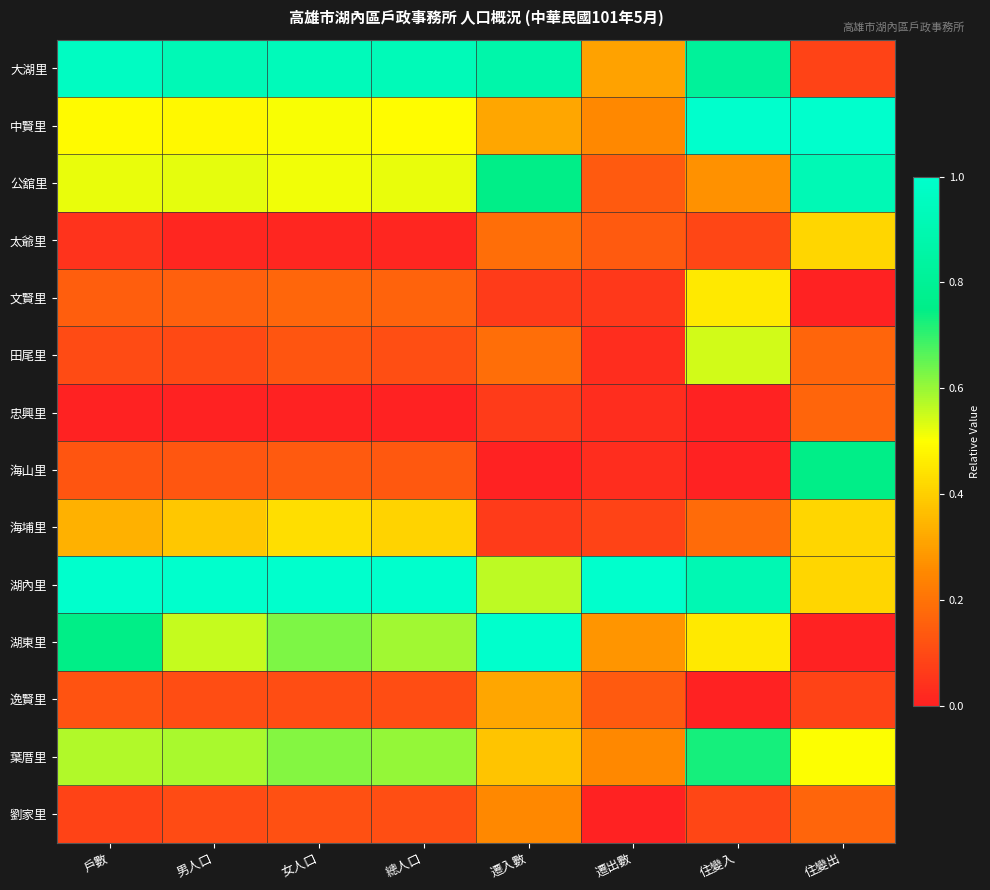

Which series changed the most between 戶數 and 男人口?

湖東里